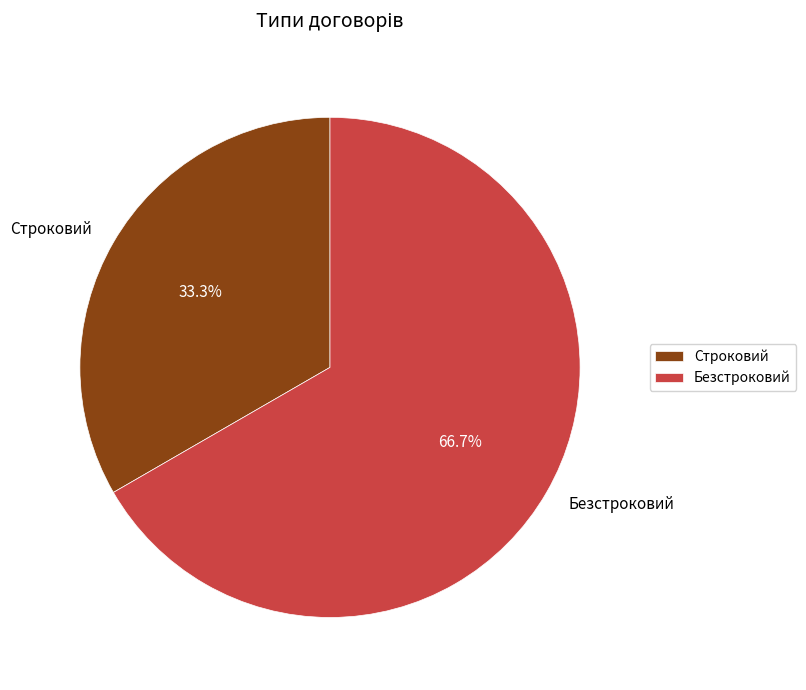

Which category accounts for the majority?

Безстроковий